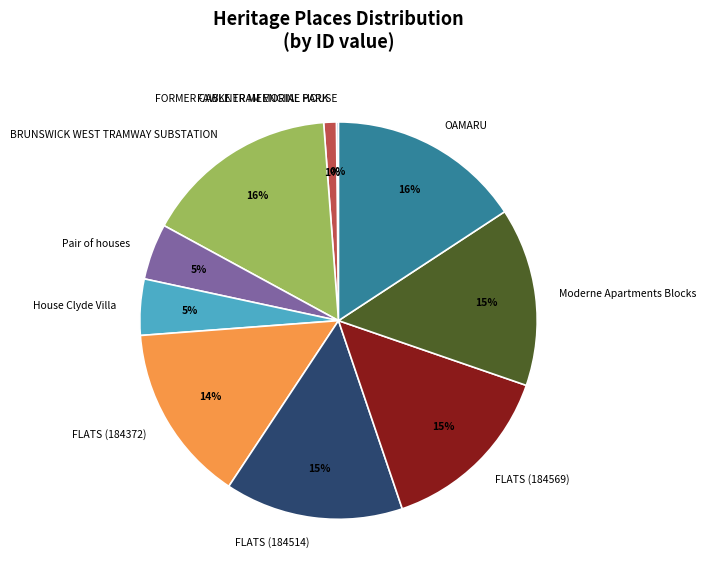

Combined, do House Clyde Villa and Moderne Apartments Blocks account for over 50%?

No